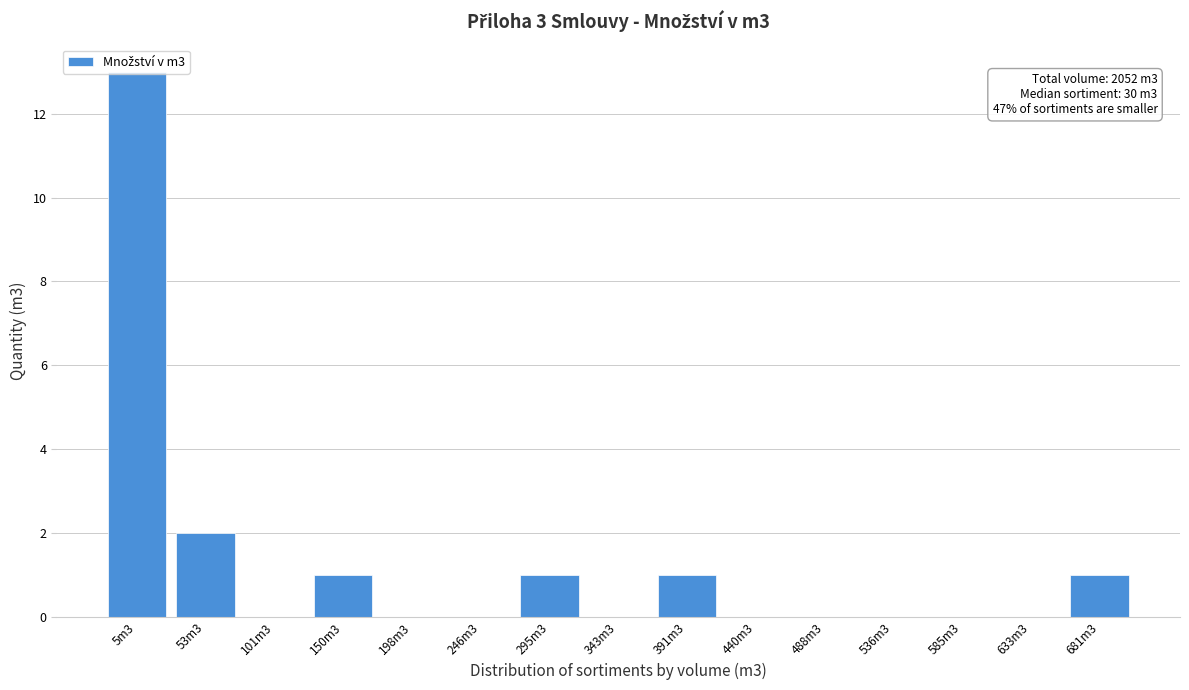

What is the sum of all values?

19